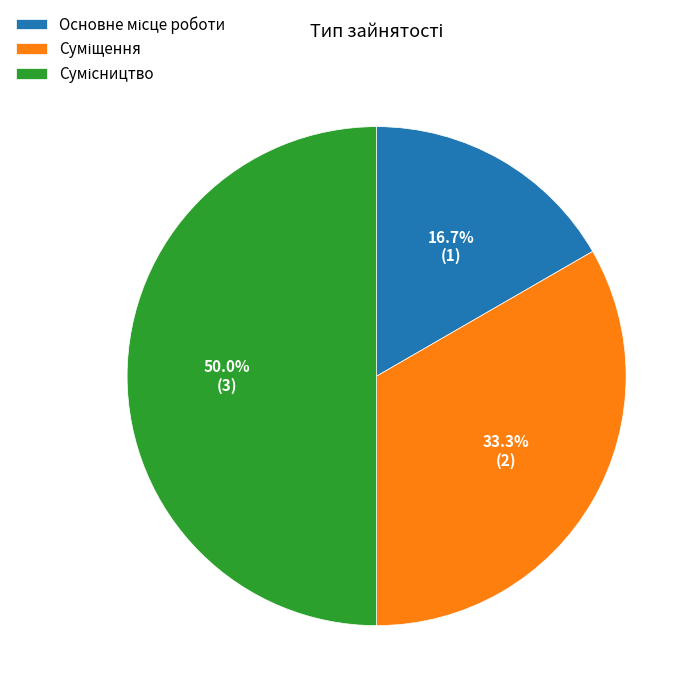

Rank the categories by value from lowest to highest.

Основне місце роботи, Суміщення, Сумісництво